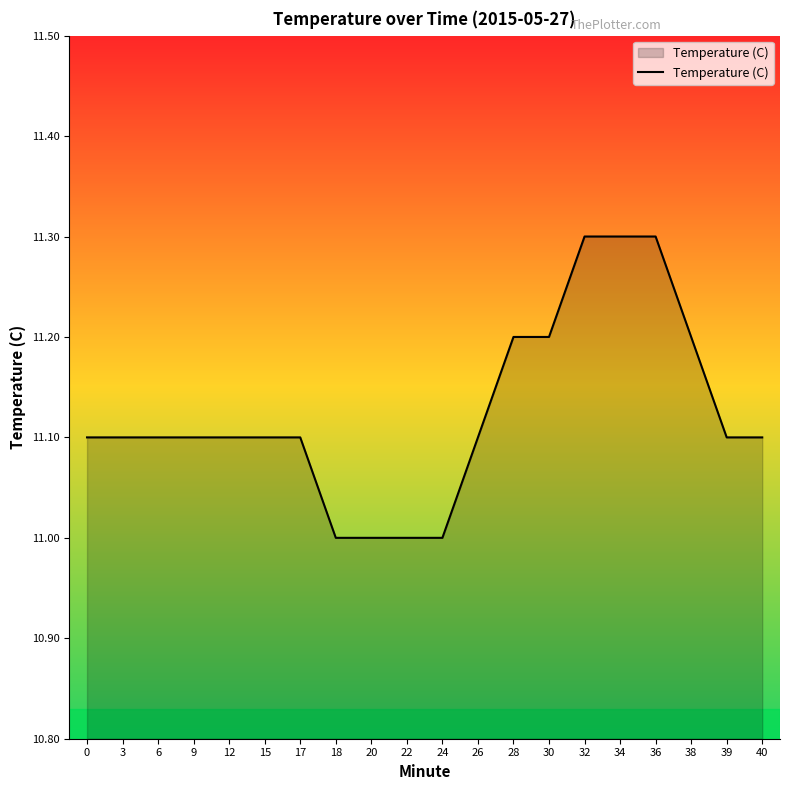

What is the difference between the second highest and second lowest values?

0.3